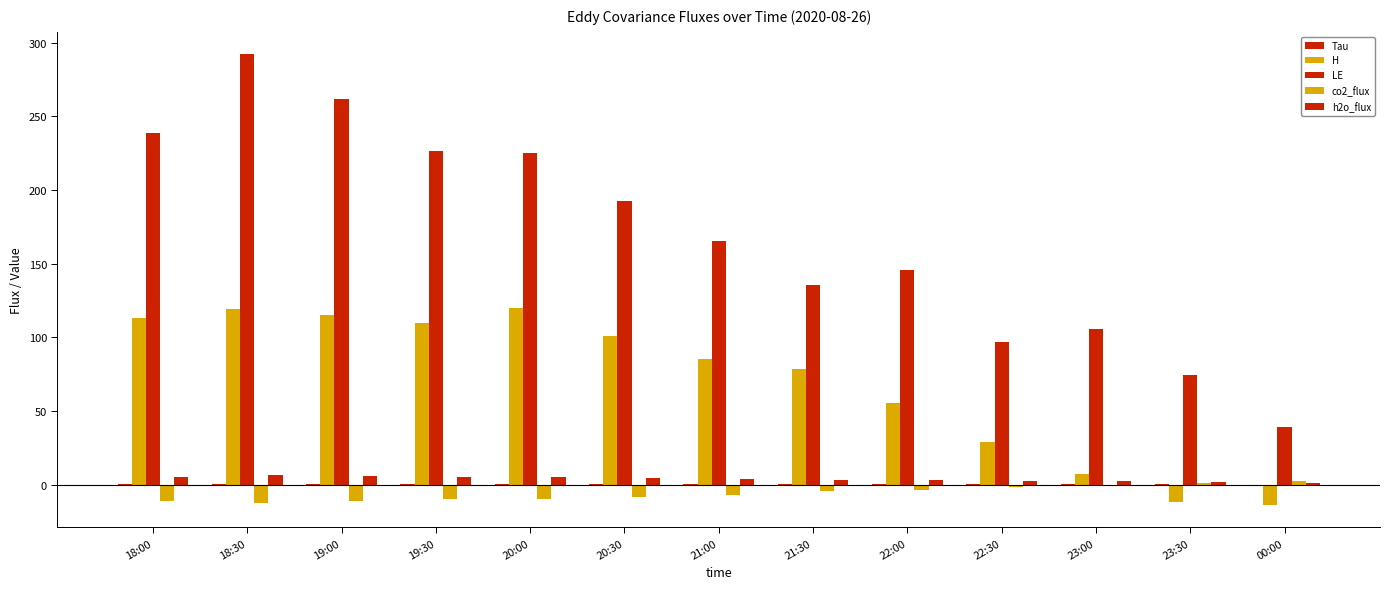

Are the bars horizontal?

No